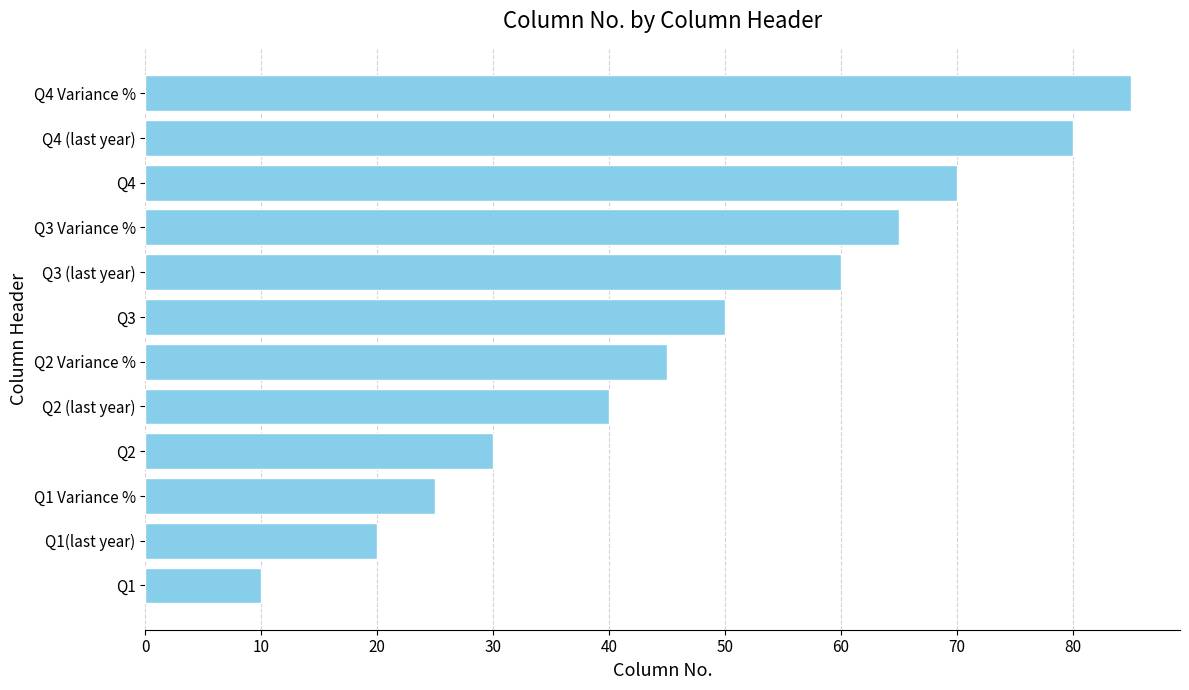

List the labels in order of value, largest first.

Q4 Variance %, Q4 (last year), Q4, Q3 Variance %, Q3 (last year), Q3, Q2 Variance %, Q2 (last year), Q2, Q1 Variance %, Q1(last year), Q1